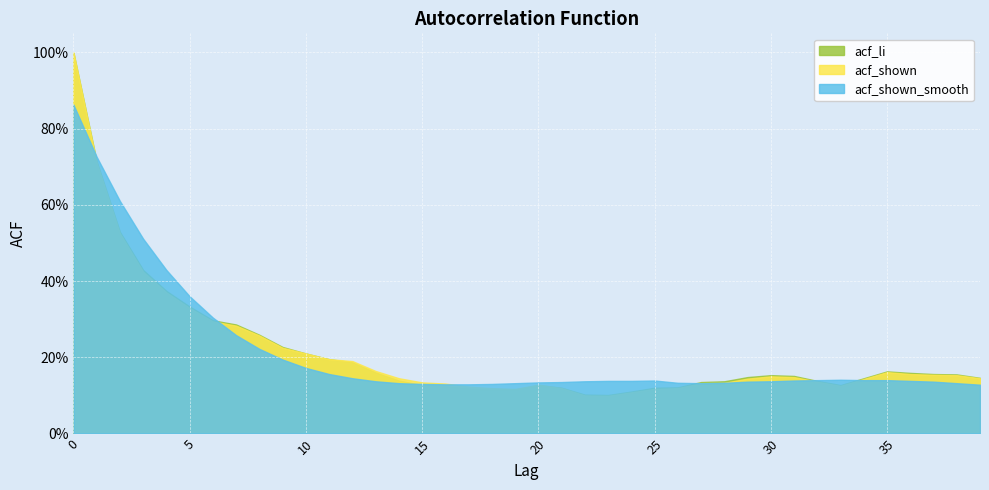

How many series are shown in this chart?

3